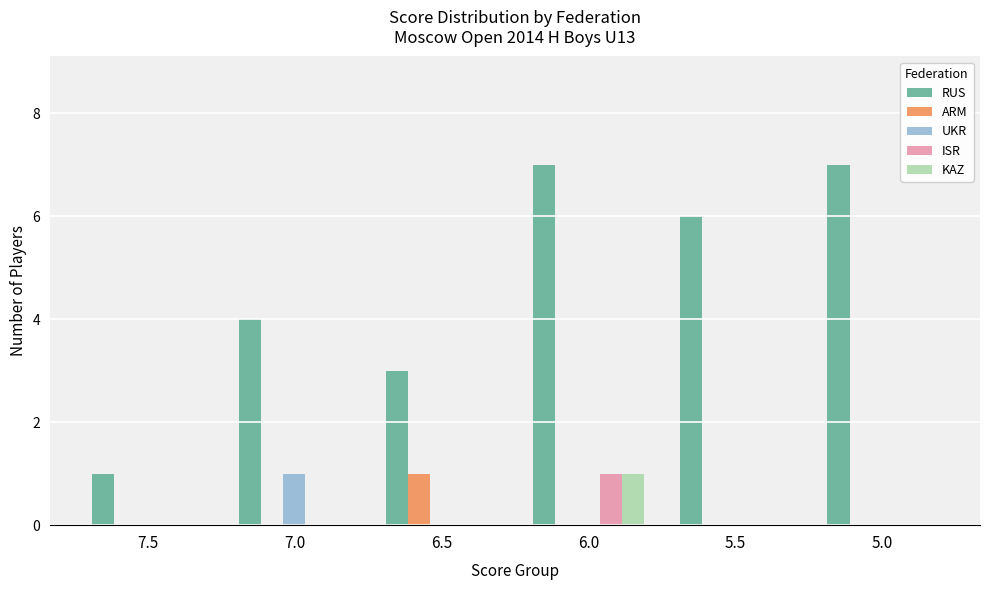

What is the total value across all series at 5.0?

7